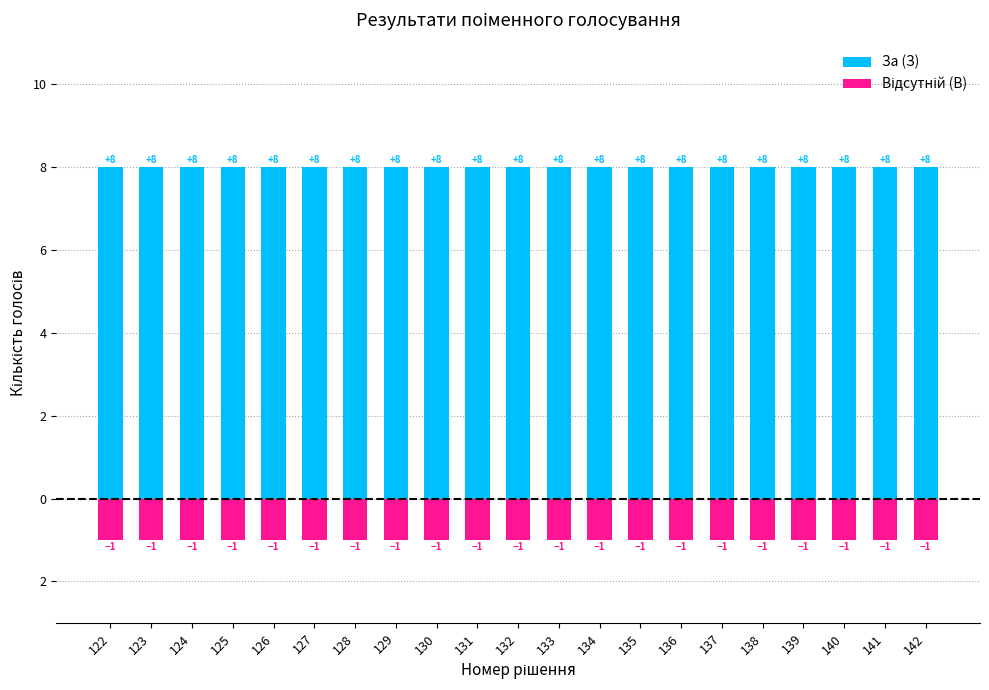

Which series has the largest total across all categories?

За (З)